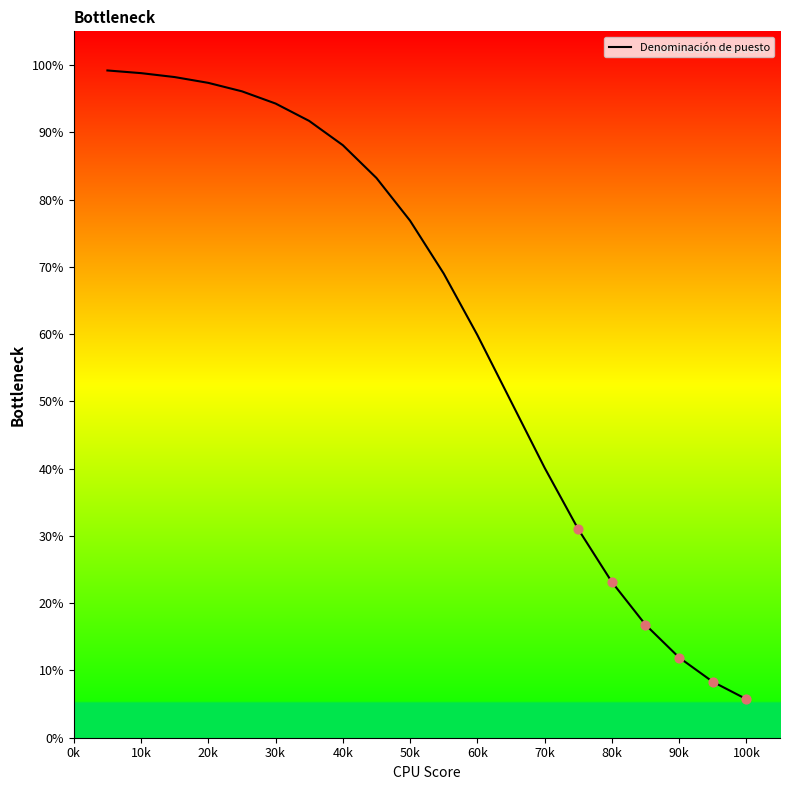

What is the difference between the maximum and minimum values?

93.5